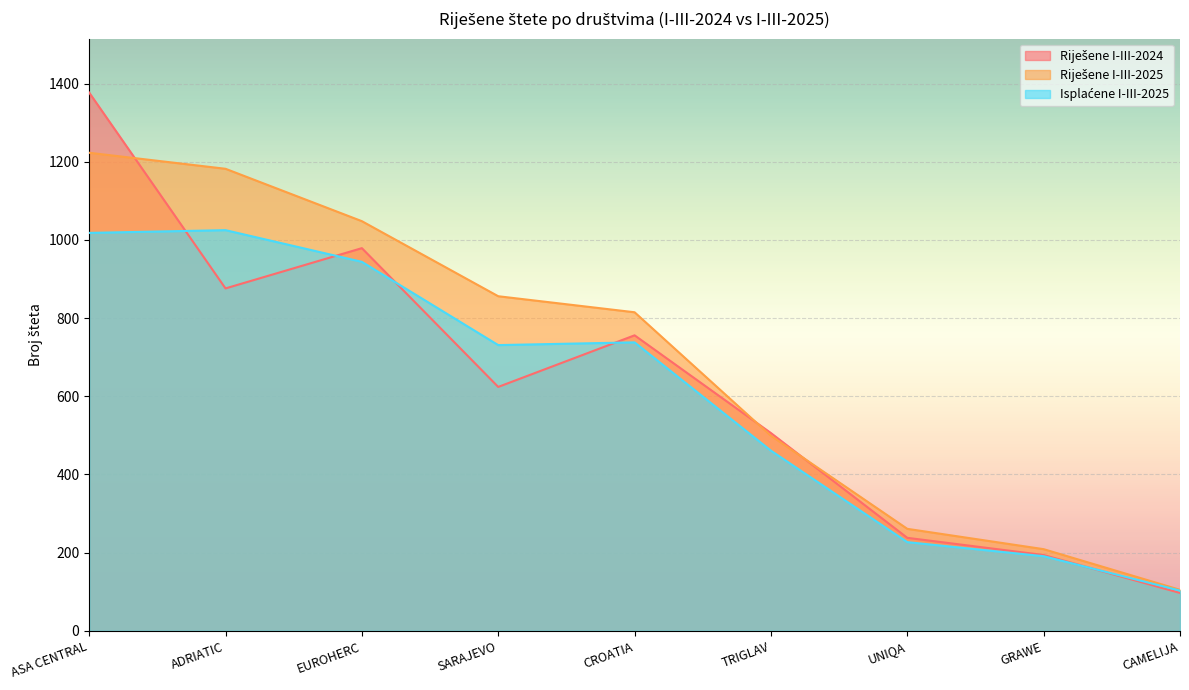

What is the spread (max minus min) of values at UNIQA?

34